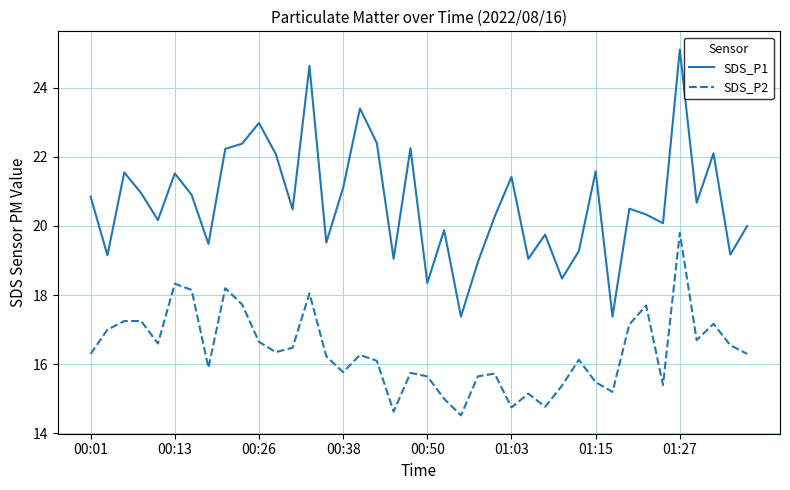

Which series has the largest total across all categories?

SDS_P1